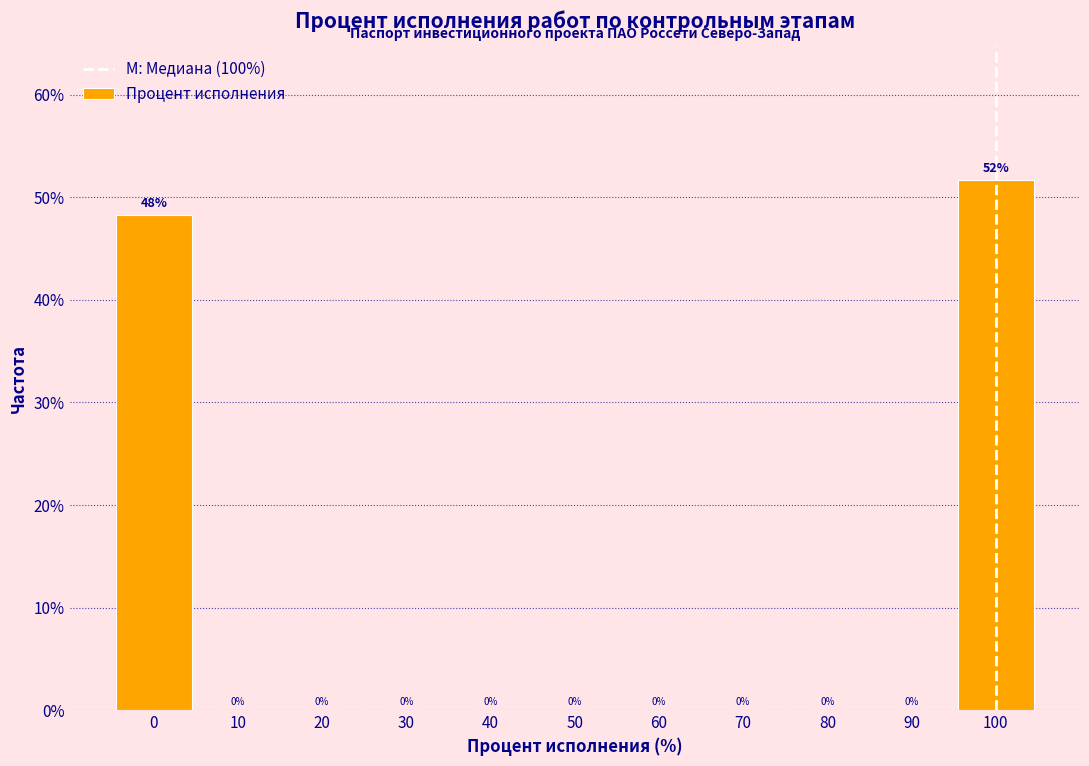

Which range on the x-axis has the tallest bar?

95 to 105